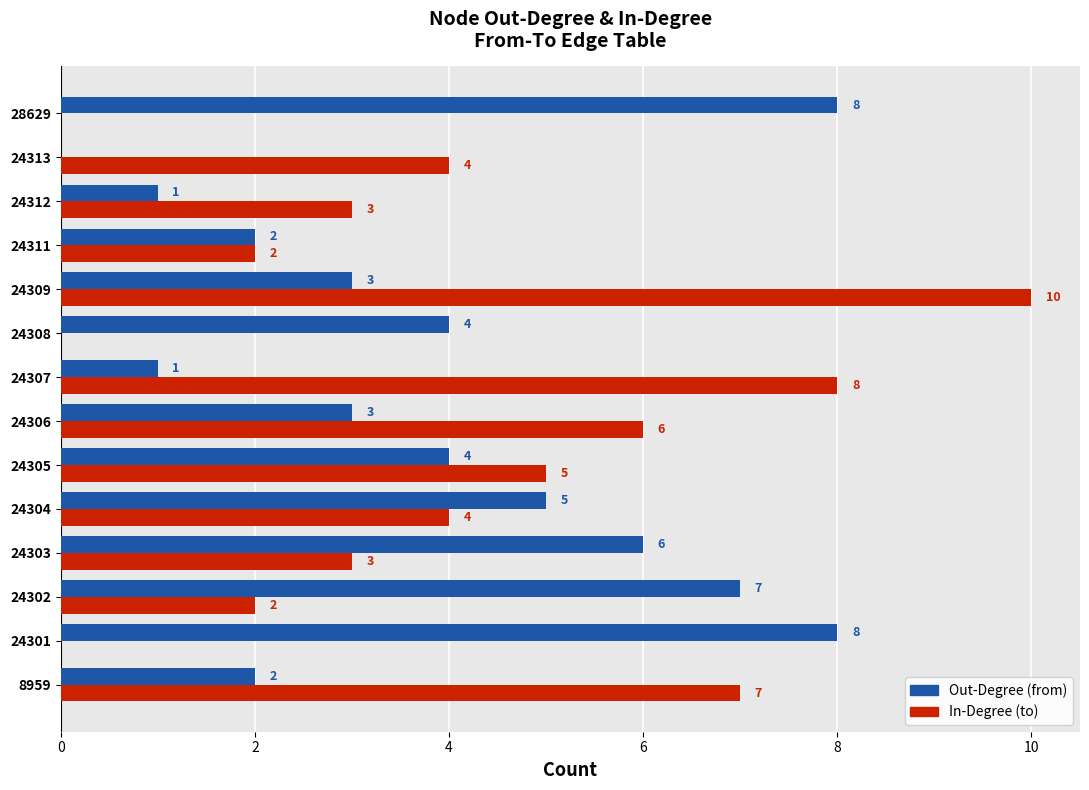

Which label corresponds to the largest value in the chart?

24309